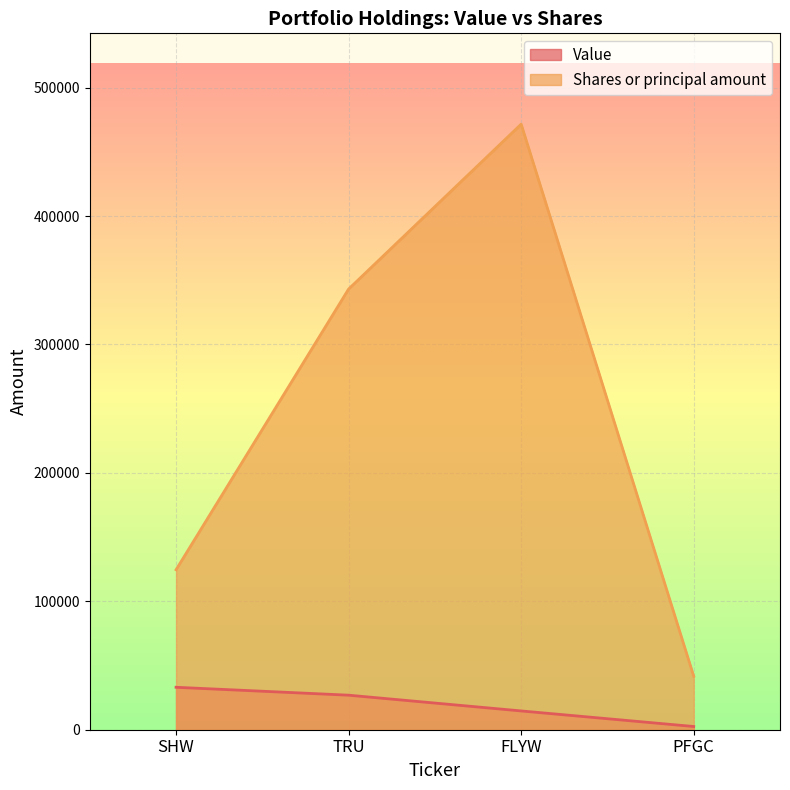

Rank the series at FLYW from highest to lowest value.

Shares or principal amount, Value